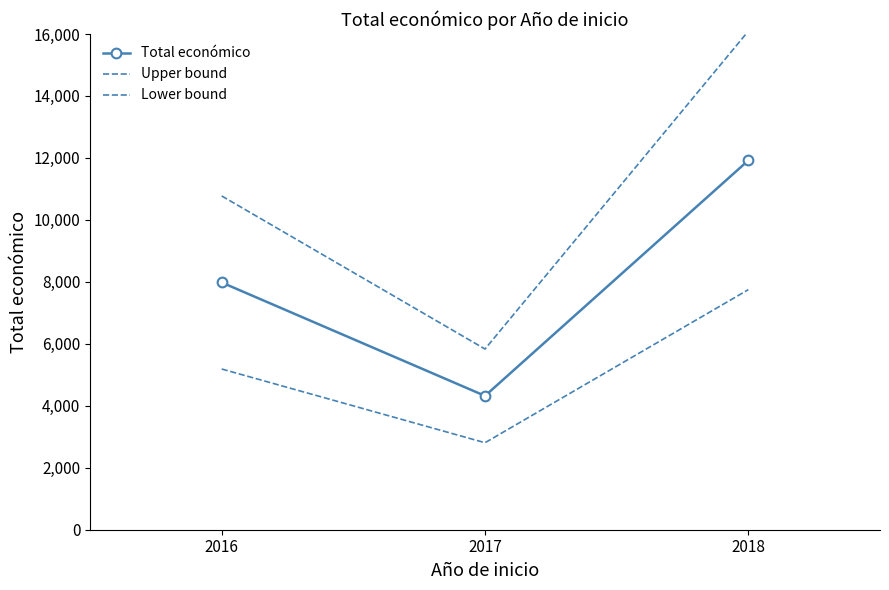

At 2017, list the series in order from largest to smallest.

Upper bound, Total económico, Lower bound